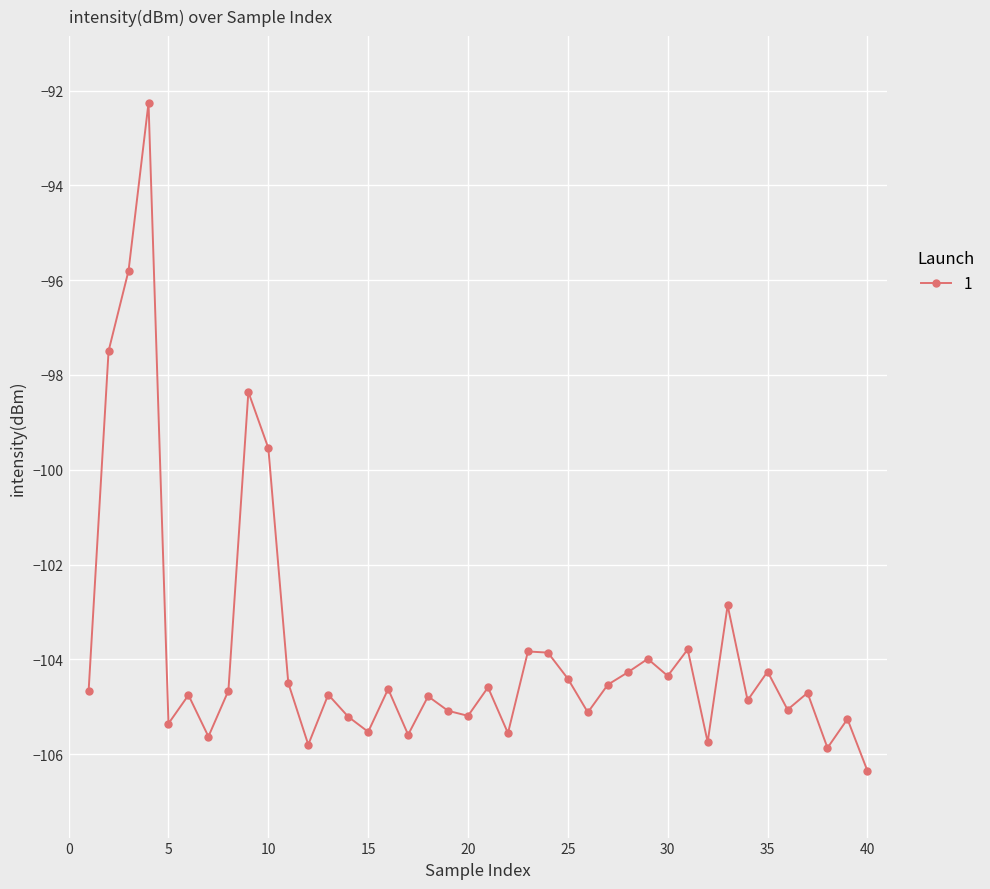

True or false: there are more than 1 points higher than both neighbors.

True